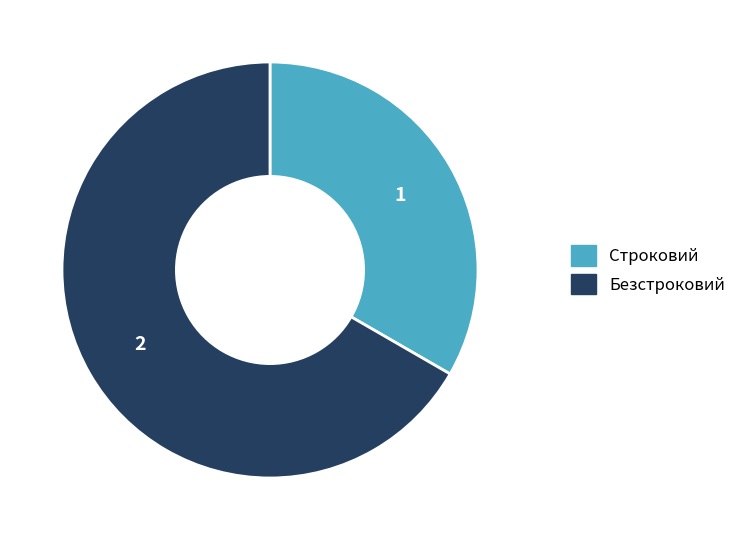

Does Строковий represent more than half of the total?

No